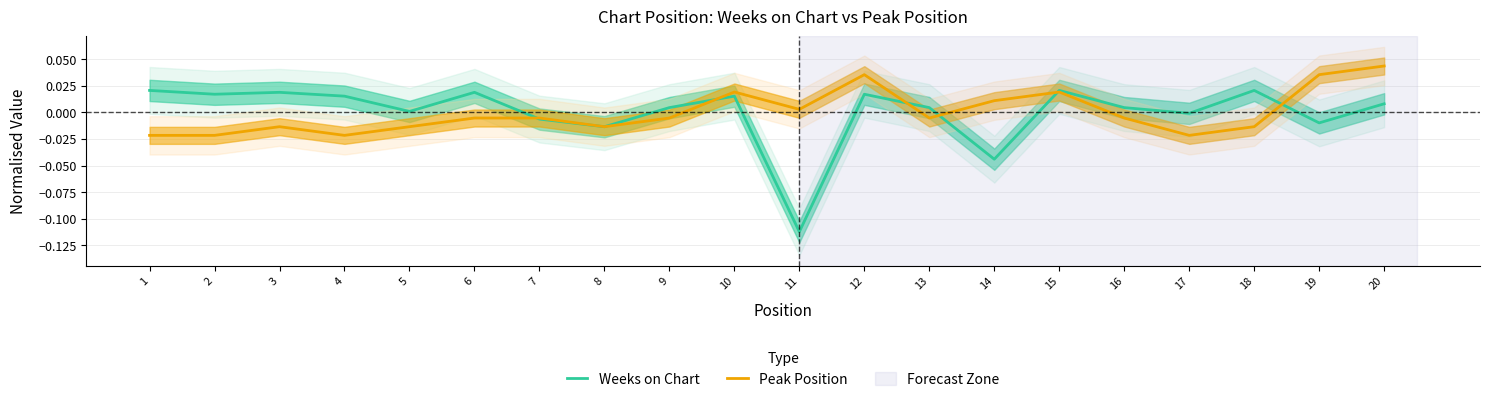

The Weeks on Chart series shows -0.0 at 19. True or false?

True